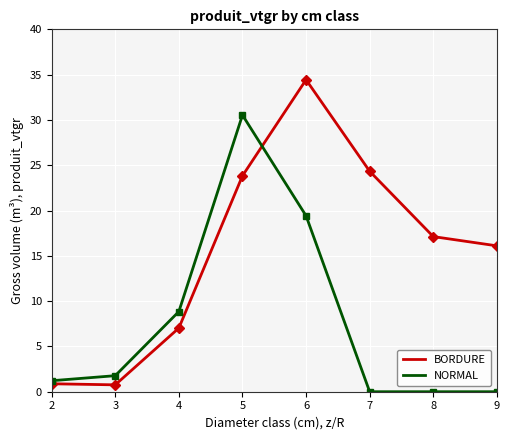

Reading left to right, extract all data points from this chart.

BORDURE: 2=0.9	3=0.8	4=7.0	5=23.8	6=34.4	7=24.3	8=17.1	9=16.1
NORMAL: 2=1.2	3=1.8	4=8.9	5=30.5	6=19.4	7=0.0	8=0.0	9=0.0